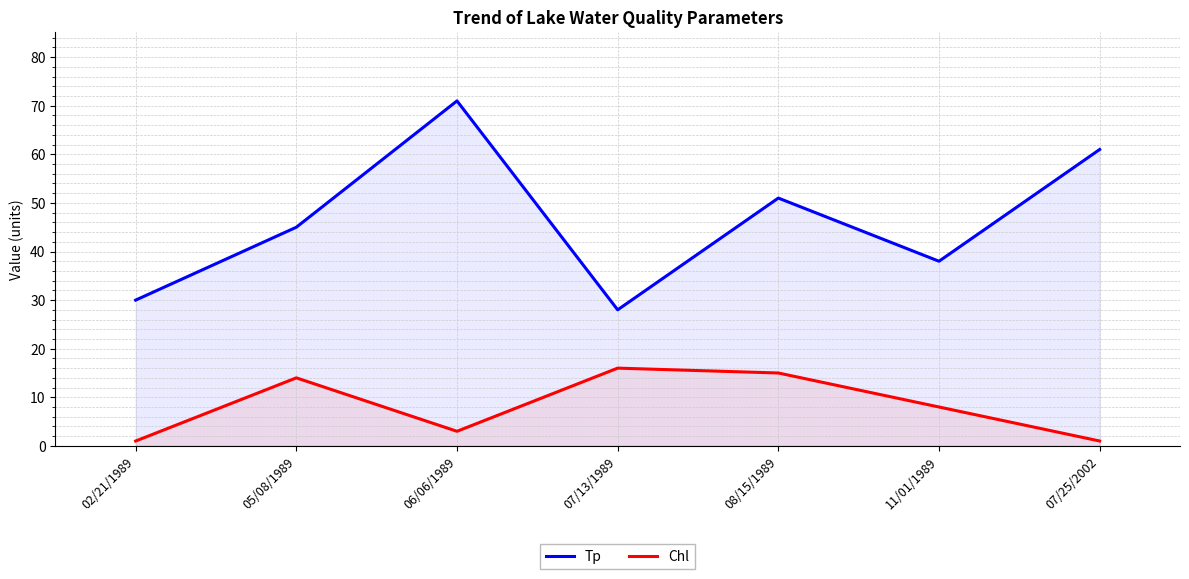

Reading right to left, list all the values displayed in this chart.

Tp: 07/25/2002=61	11/01/1989=38	08/15/1989=51	07/13/1989=28	06/06/1989=71	05/08/1989=45	02/21/1989=30
Chl: 07/25/2002=1	11/01/1989=8	08/15/1989=15	07/13/1989=16	06/06/1989=3	05/08/1989=14	02/21/1989=1